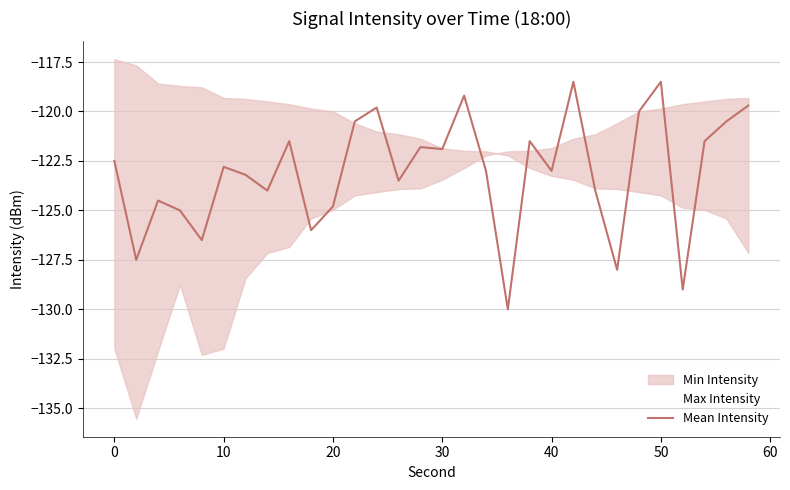

What is the minimum value for Mean Intensity?

-130.0